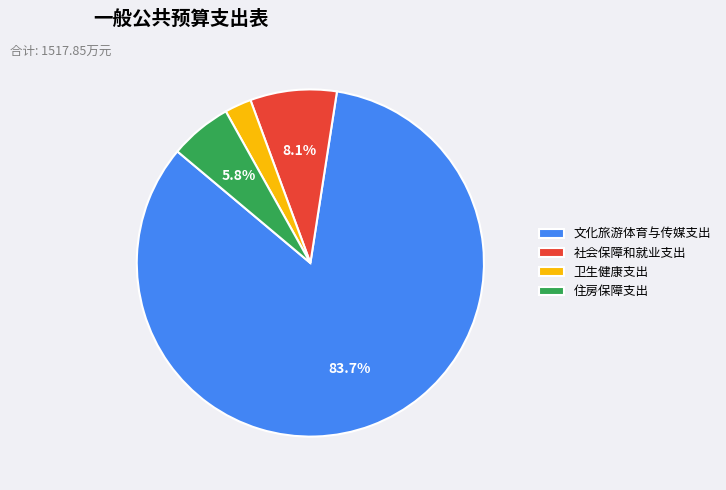

Do 社会保障和就业支出 and 住房保障支出 together represent more than half of the pie?

No